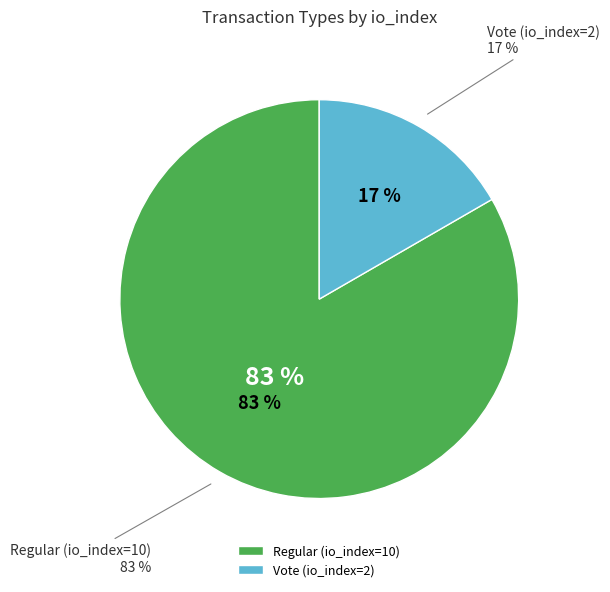

Is it true that Regular (io_index=10) is 83% of the pie?

True